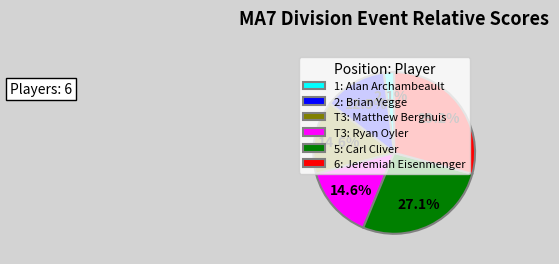

Count the number of slices in the pie.

6